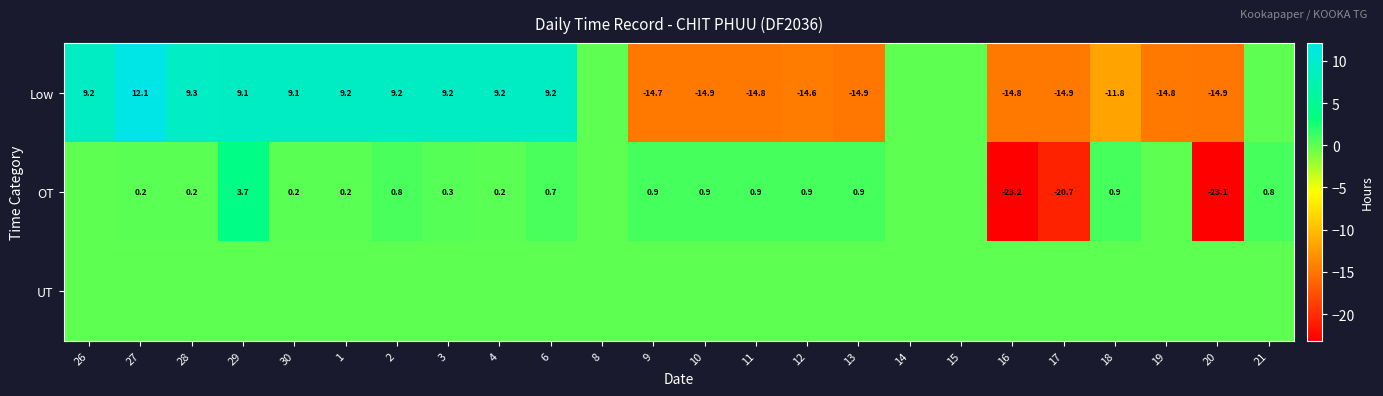

Is the value of Low at 9 greater than the value of OT at 28?

No